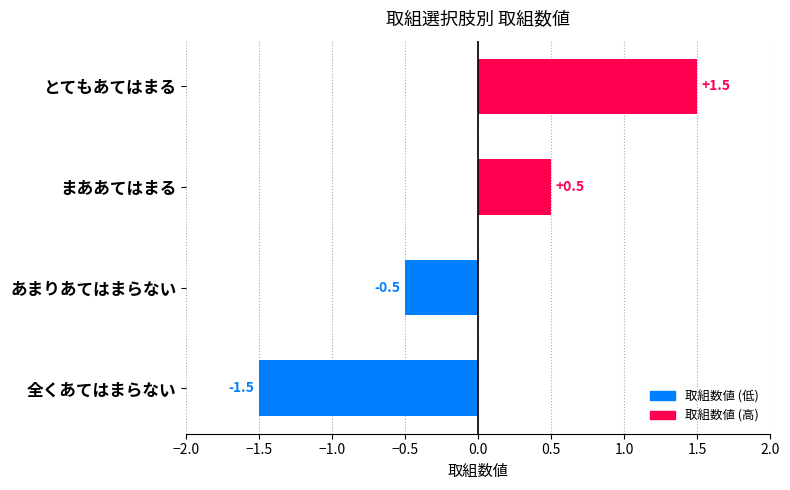

What is the maximum value shown in the chart?

1.5